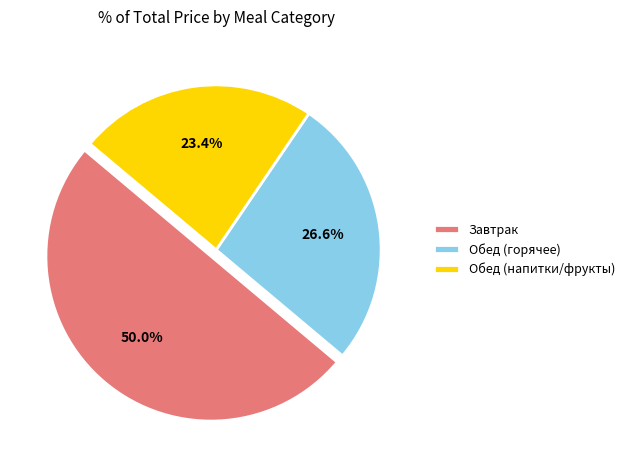

Rank the categories by value from lowest to highest.

Обед (напитки/фрукты), Обед (горячее), Завтрак